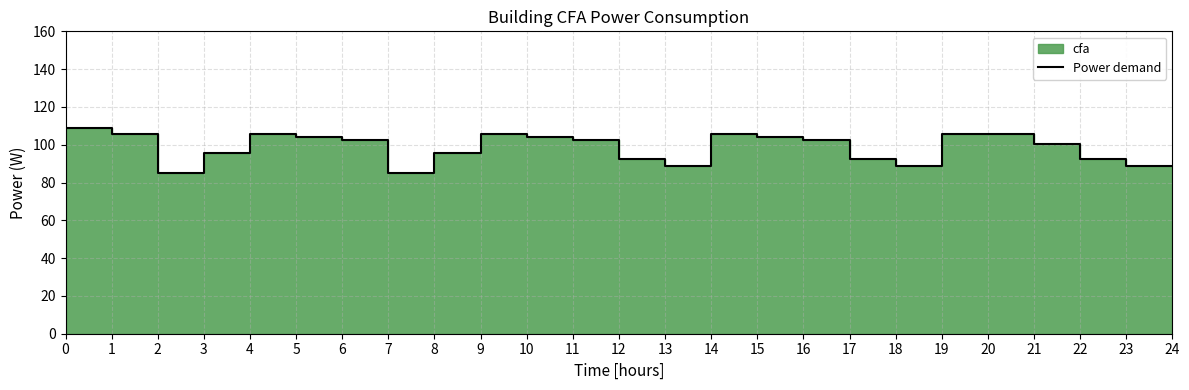

Where is the first local minimum?

2